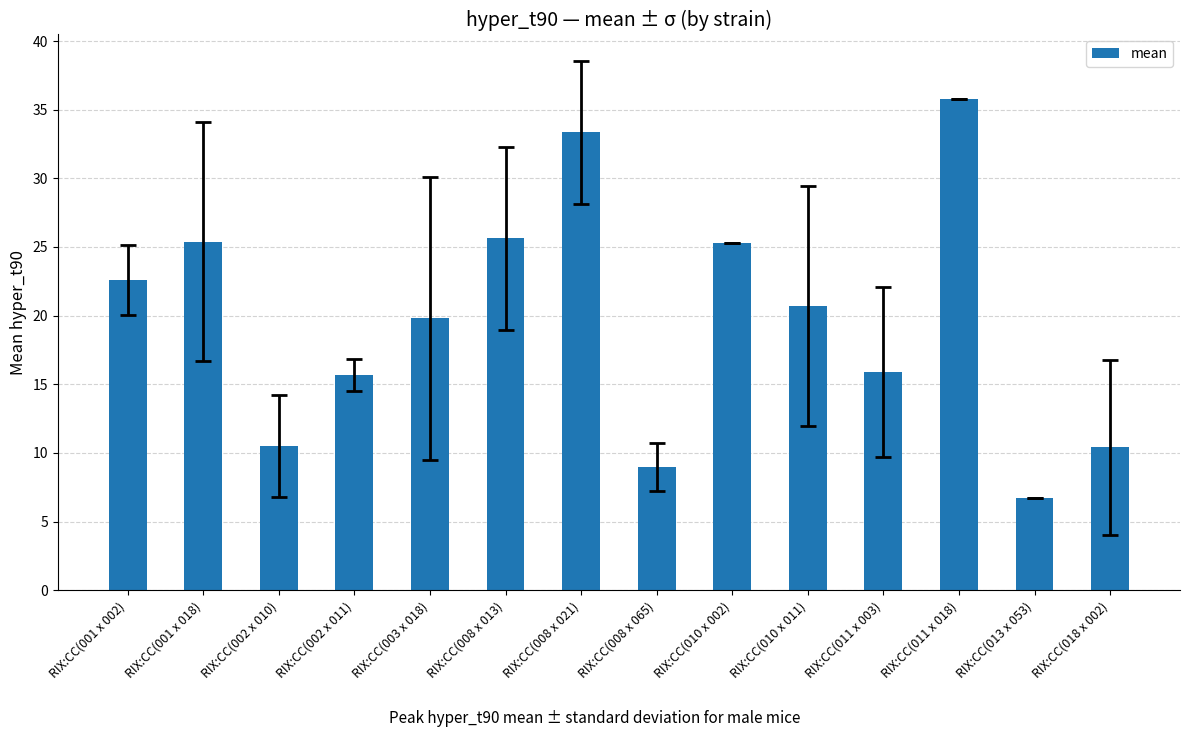

What position from the right is RIX:CC(013 x 053)?

2